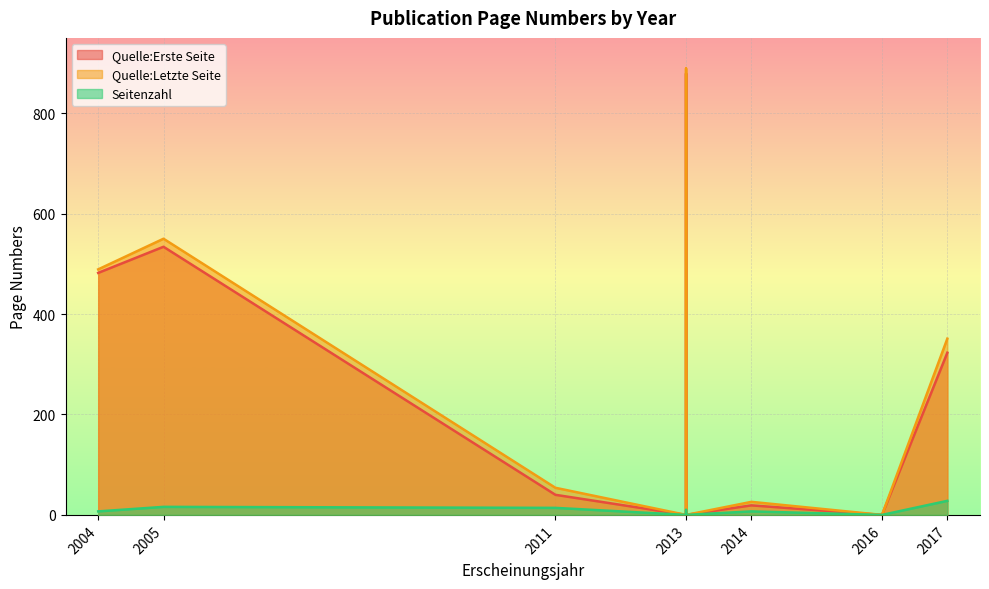

Between 2013 and 2016, which is larger?

2013